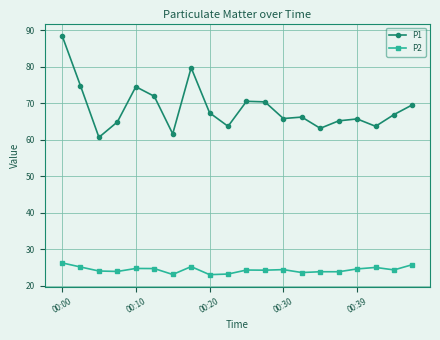

What is the minimum value for P1?

60.6